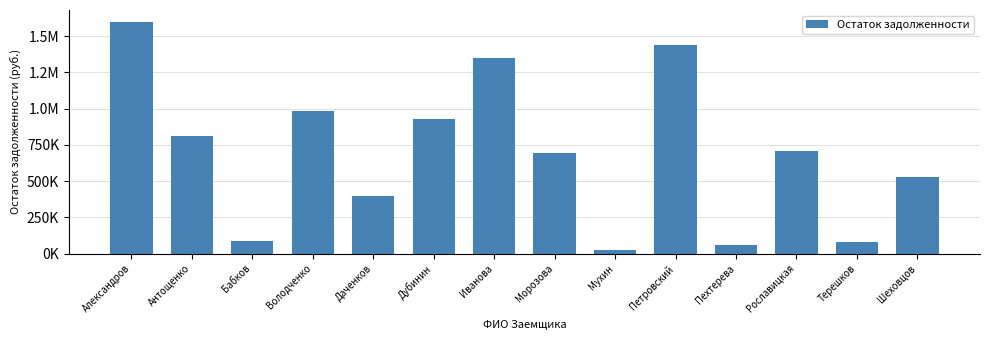

How many distinct data groups are displayed?

1